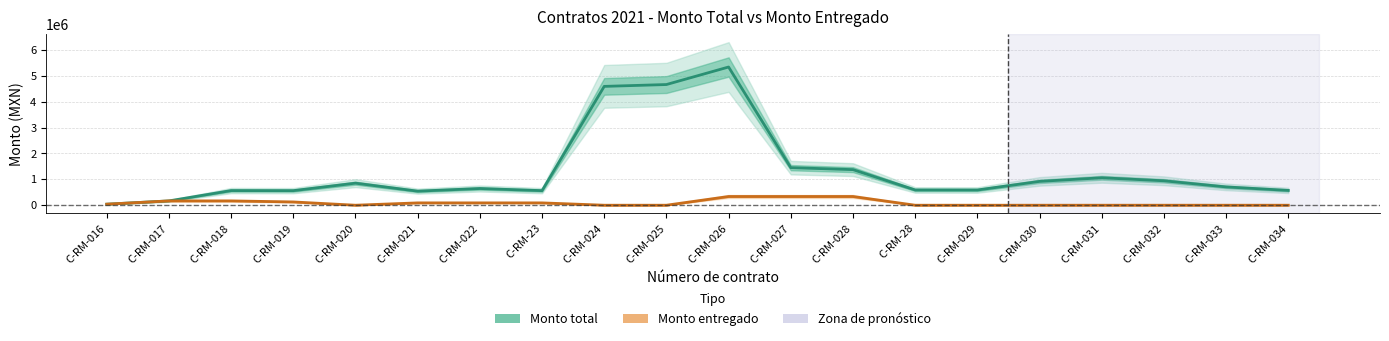

Reading left to right, transcribe all the data shown in this chart.

Monto total: C-RM-016=40149.6	C-RM-017=166816.2	C-RM-018=565609.1	C-RM-019=562756.2	C-RM-020=851737.0	C-RM-021=543410.8	C-RM-022=645379.5	C-RM-23=563065.4	C-RM-024=4588598.7	C-RM-025=4659908.0	C-RM-026=5336574.7	C-RM-027=1450574.7	C-RM-028=1374346.7	C-RM-28=589551.7	C-RM-029=587885.0	C-RM-030=920205.0	C-RM-031=1059932.8	C-RM-032=943432.8	C-RM-033=706766.1	C-RM-034=571833.3
Monto entregado: C-RM-016=40149.6	C-RM-017=166816.2	C-RM-018=166816.2	C-RM-019=126666.7	C-RM-020=0.0	C-RM-021=90466.7	C-RM-022=90466.7	C-RM-23=90466.7	C-RM-024=0.0	C-RM-025=0.0	C-RM-026=336666.7	C-RM-027=336666.7	C-RM-028=336666.7	C-RM-28=0.0	C-RM-029=0.0	C-RM-030=0.0	C-RM-031=0.0	C-RM-032=0.0	C-RM-033=0.0	C-RM-034=0.0